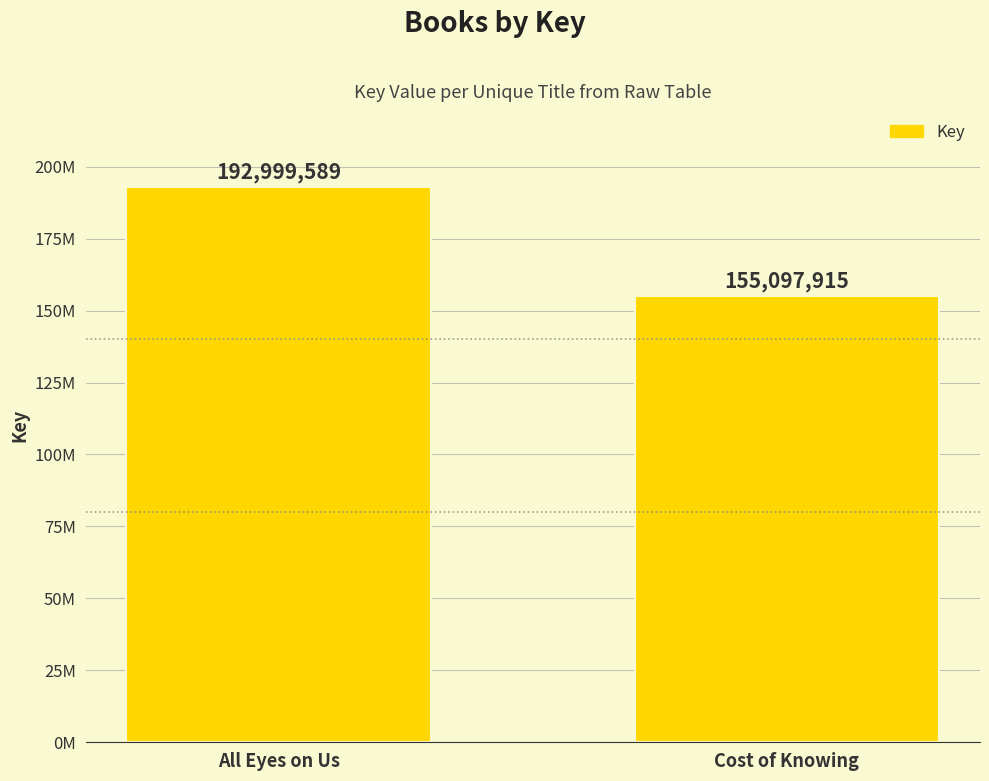

Read the value at Cost of Knowing, to the nearest 50.

155097900